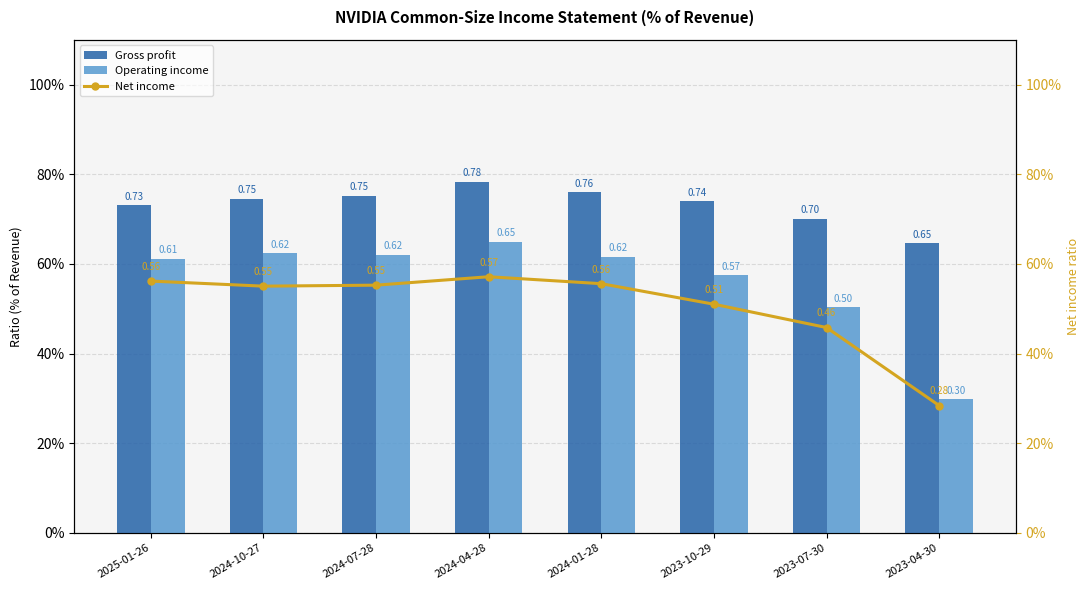

Reading left to right, transcribe all the data shown in this chart.

Gross profit: 2025-01-26=0.7	2024-10-27=0.7	2024-07-28=0.8	2024-04-28=0.8	2024-01-28=0.8	2023-10-29=0.7	2023-07-30=0.7	2023-04-30=0.6
Operating income: 2025-01-26=0.6	2024-10-27=0.6	2024-07-28=0.6	2024-04-28=0.6	2024-01-28=0.6	2023-10-29=0.6	2023-07-30=0.5	2023-04-30=0.3
Net income: 2025-01-26=0.6	2024-10-27=0.6	2024-07-28=0.6	2024-04-28=0.6	2024-01-28=0.6	2023-10-29=0.5	2023-07-30=0.5	2023-04-30=0.3